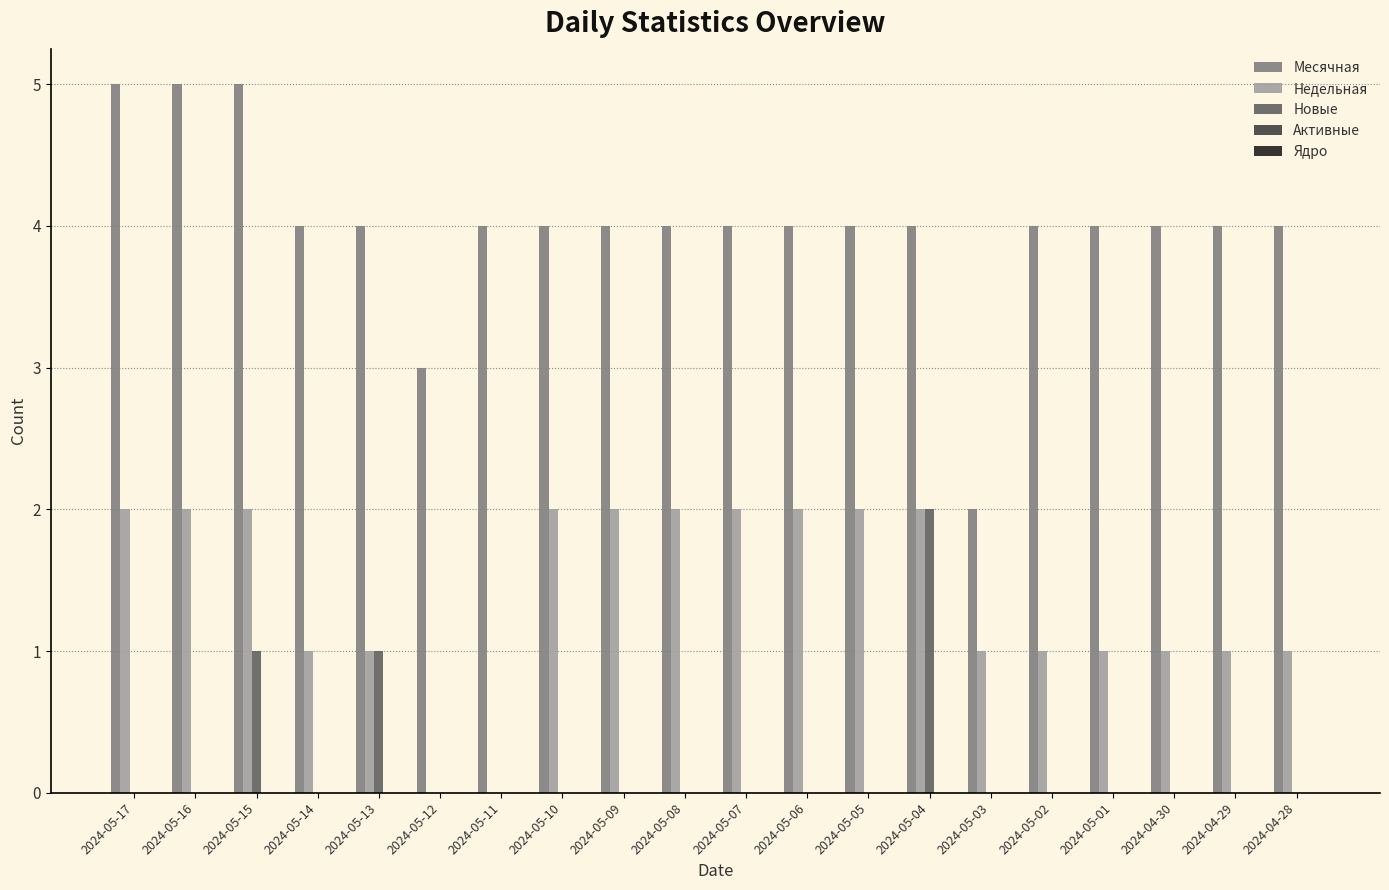

At which label does Месячная first exceed 4?

2024-05-17